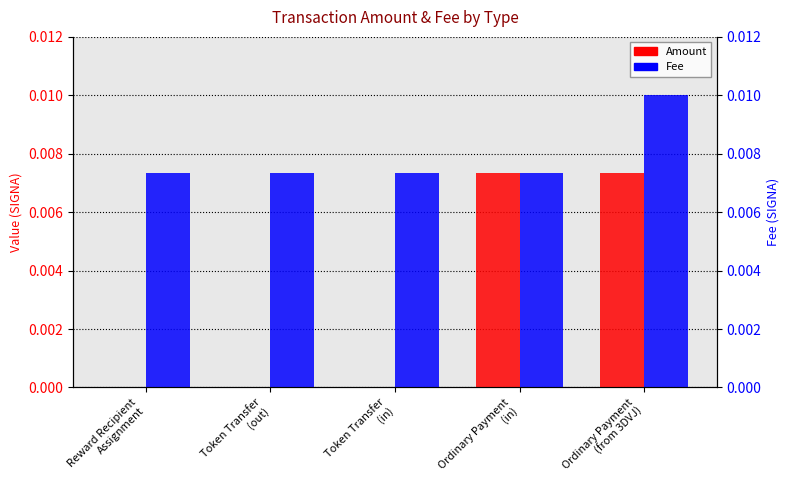

How many bars are there in total?

10